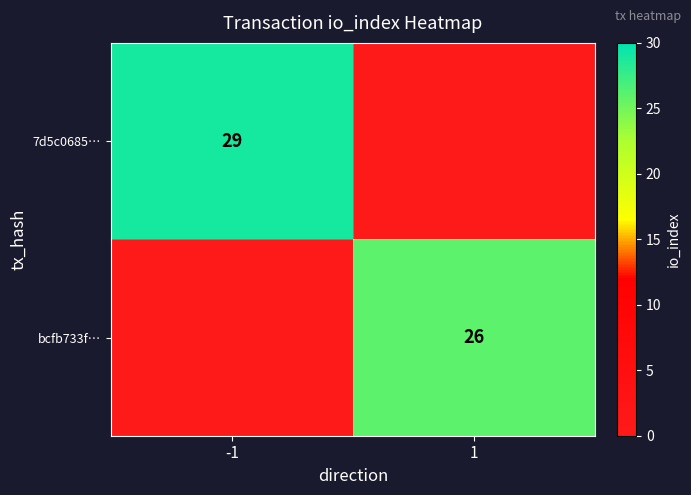

The value of 7d5c0685… at -1 is 29. True or false?

True